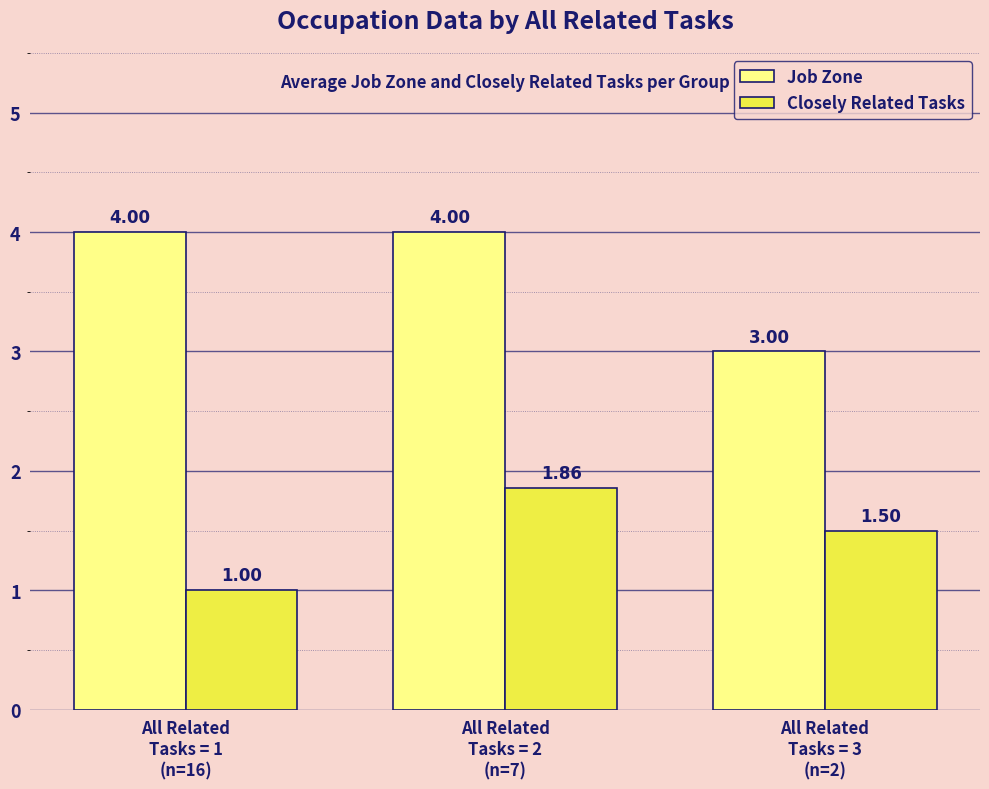

True or false: Job Zone has a value of 5.4 at All Related
Tasks = 2
(n=7).

False